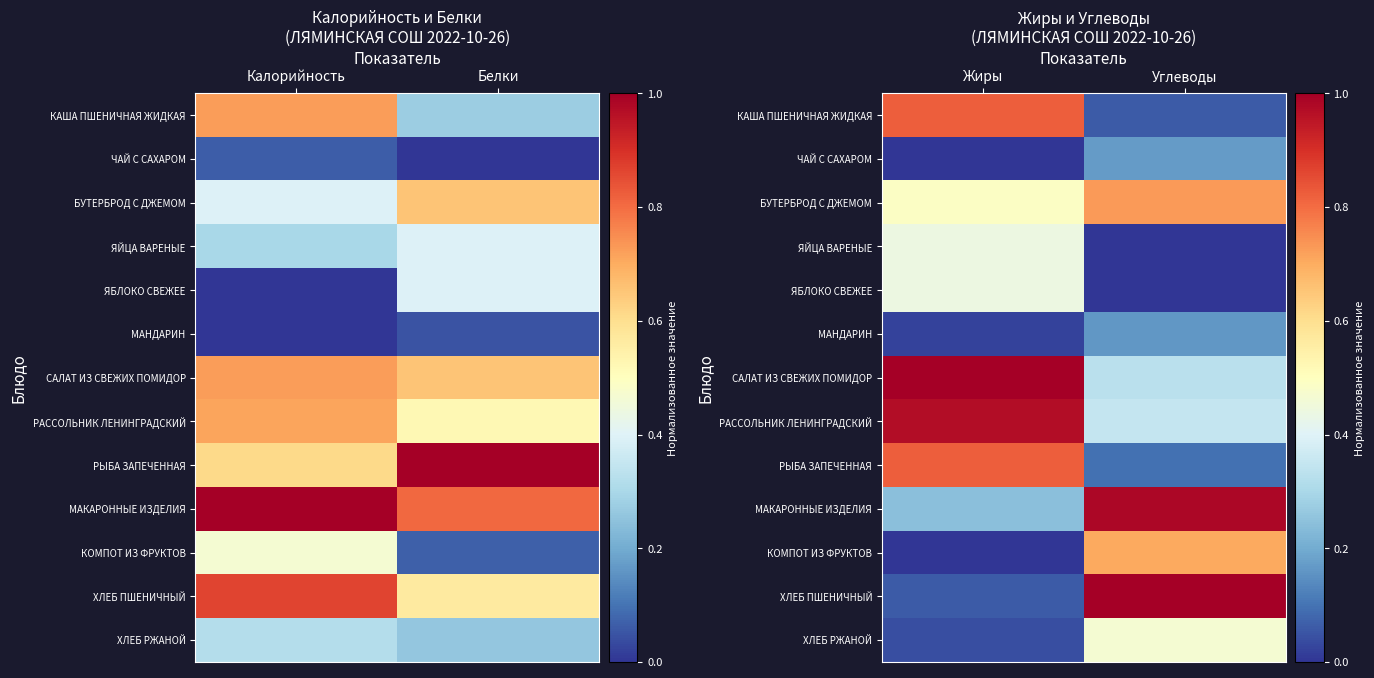

How many categories are shown in the chart?

2